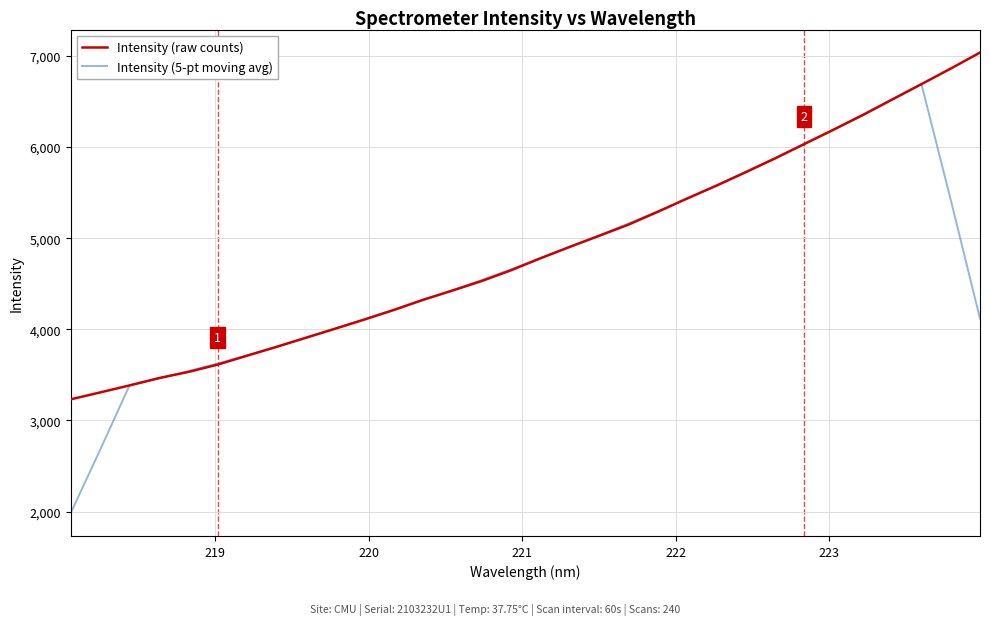

How many values in the Intensity (raw counts) series are below 4779?

16